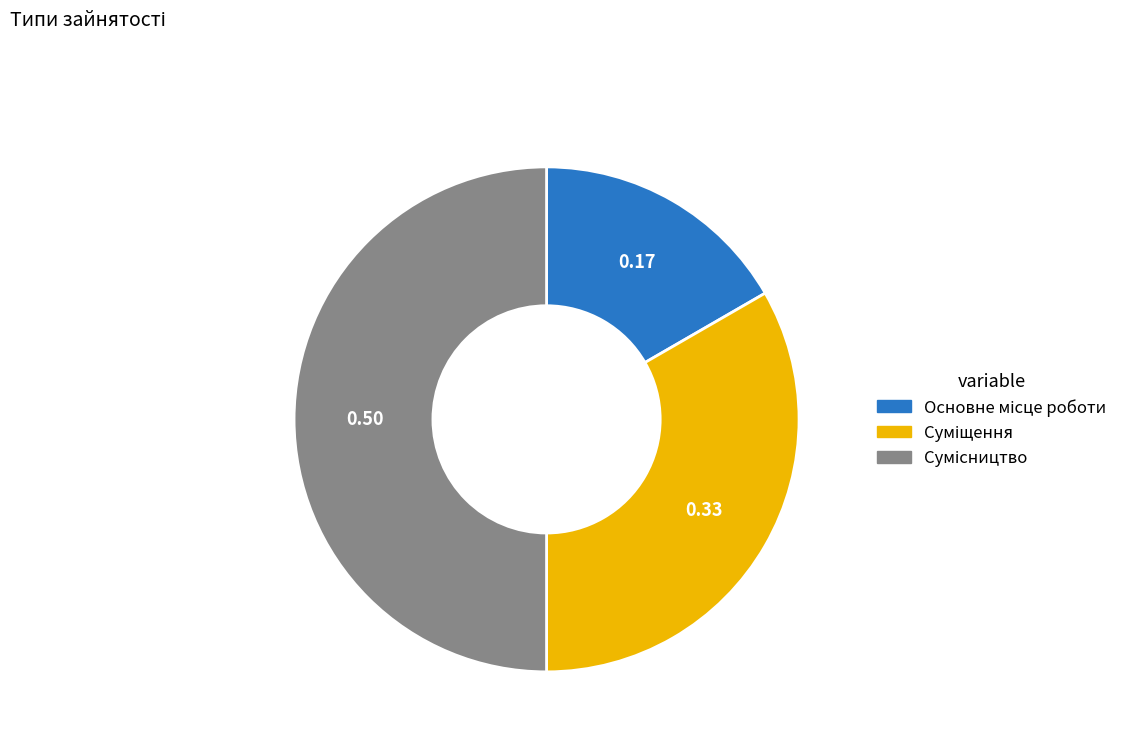

To the nearest percent, what portion does Суміщення represent?

33%